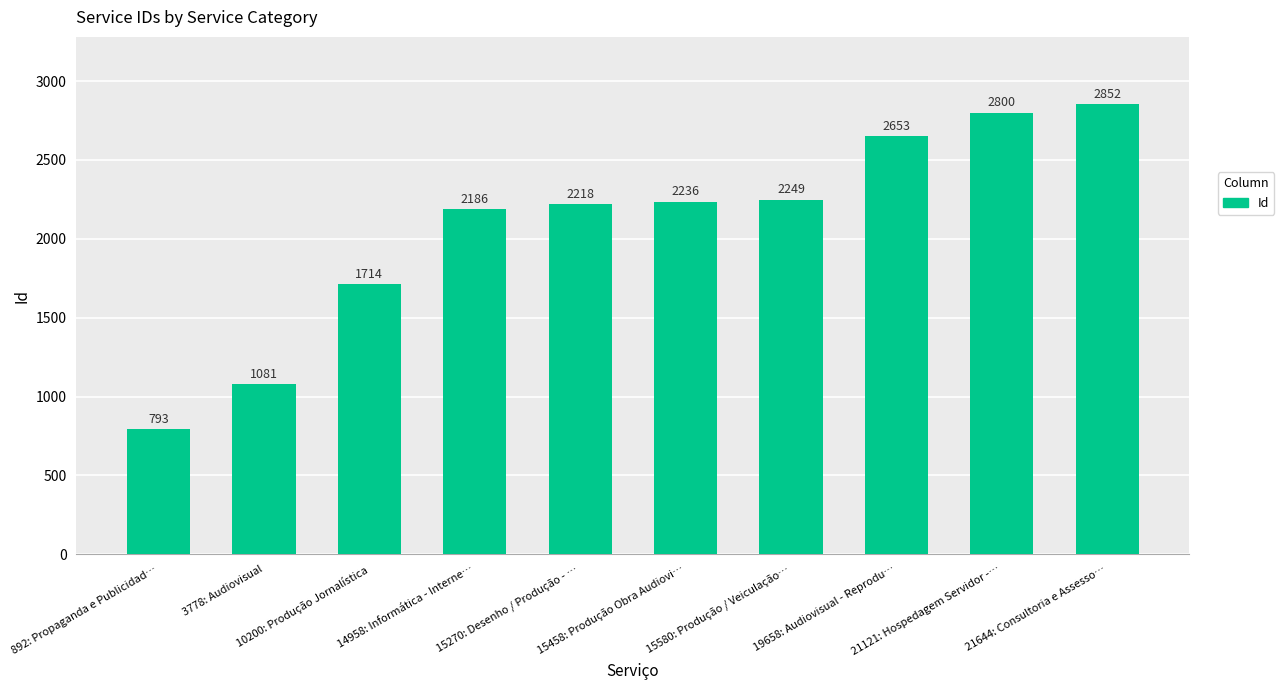

Is it true that the value at 15458: Produção Obra Audiovi… is 3956?

False